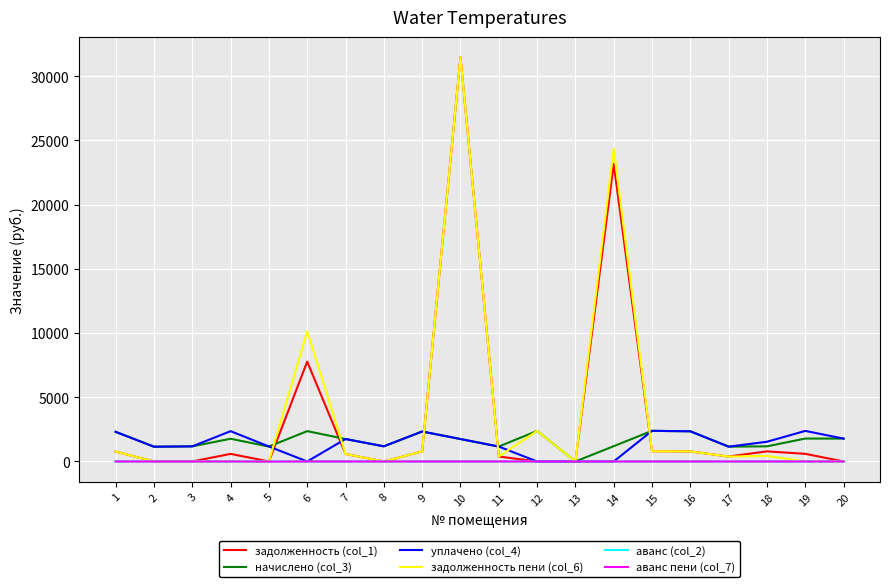

How many values in the начислено (col_3) series are below 1747?

9